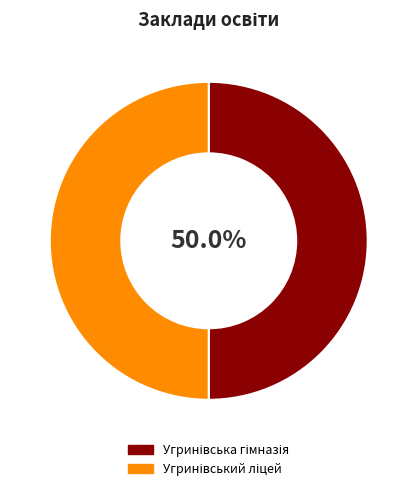

Is it true that Угринівська гімназія is 56% of the pie?

False